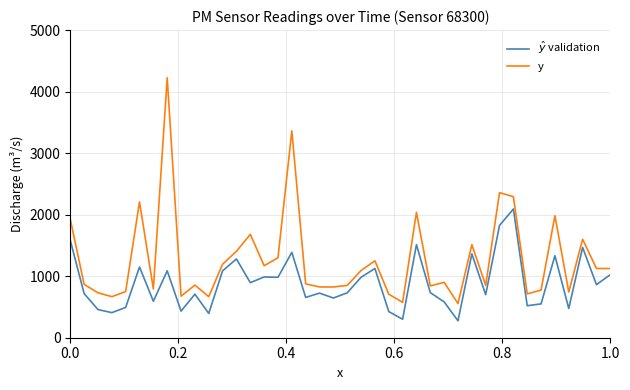

What is the difference between the maximum and minimum values in the y series?

3670.0